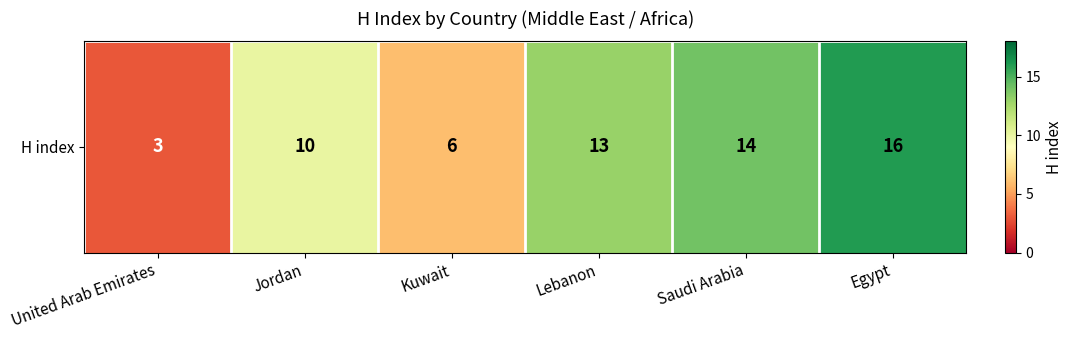

Count the number of data series in this chart.

1